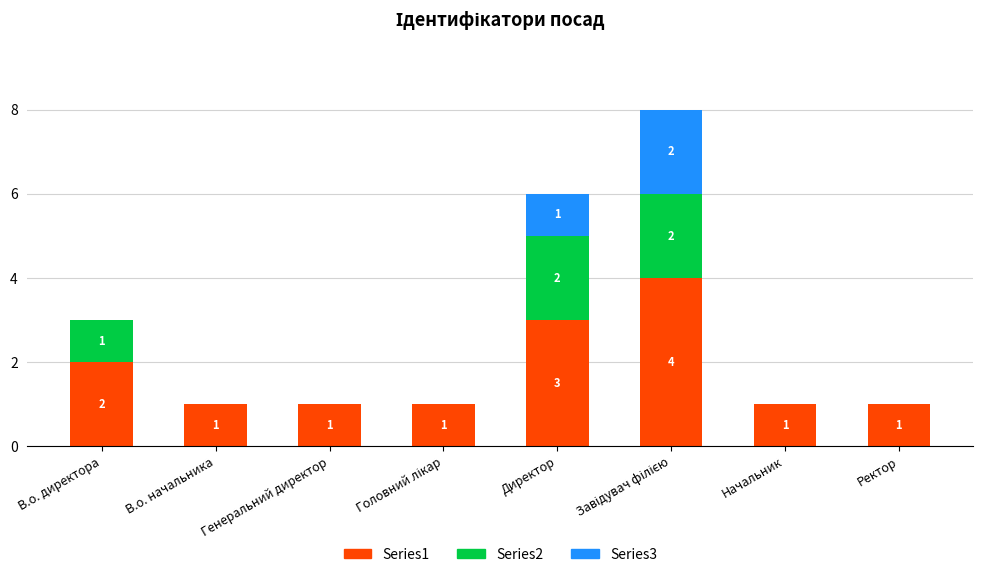

True or false: Series1 has a value of 1 at Генеральний директор.

True